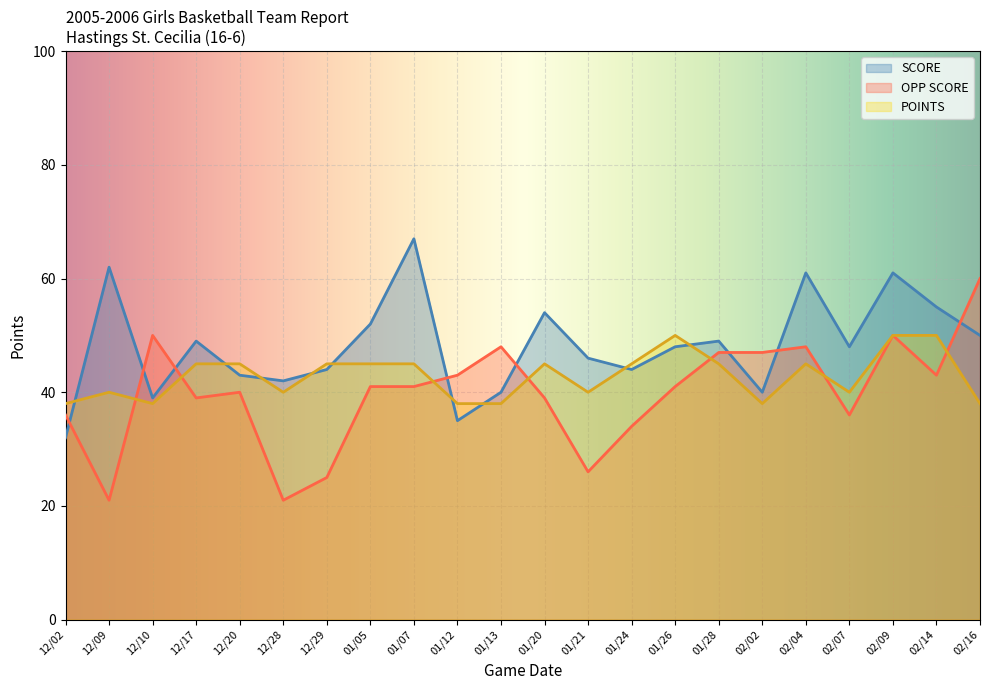

How many lines are shown in the chart?

3